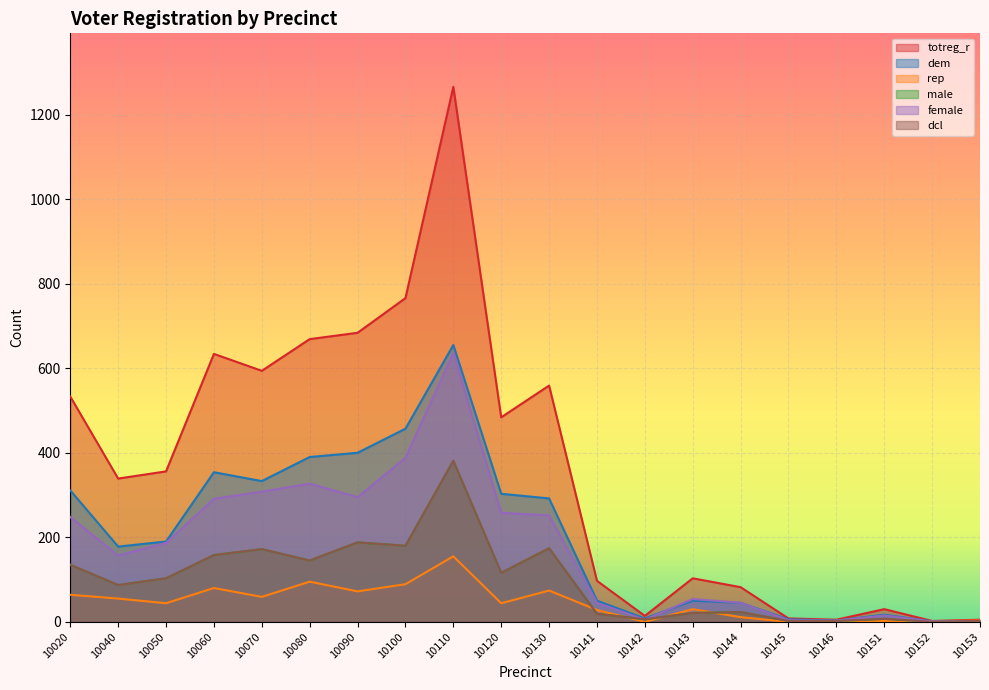

Reading right to left, transcribe all the data shown in this chart.

totreg_r: 10153=5	10152=2	10151=30	10146=5	10145=8	10144=82	10143=103	10142=14	10141=97	10130=559	10120=484	10110=1266	10100=766	10090=684	10080=669	10070=594	10060=634	10050=356	10040=339	10020=533
dem: 10153=0	10152=1	10151=17	10146=3	10145=6	10144=45	10143=50	10142=8	10141=50	10130=292	10120=303	10110=655	10100=457	10090=400	10080=390	10070=333	10060=354	10050=190	10040=178	10020=311
rep: 10153=3	10152=1	10151=2	10146=0	10145=0	10144=11	10143=30	10142=0	10141=28	10130=74	10120=44	10110=155	10100=89	10090=72	10080=95	10070=59	10060=80	10050=44	10040=55	10020=64
male: 10153=2	10152=0	10151=7	10146=2	10145=2	10144=23	10143=21	10142=6	10141=19	10130=174	10120=116	10110=381	10100=180	10090=188	10080=145	10070=172	10060=158	10050=103	10040=87	10020=135
female: 10153=2	10152=1	10151=15	10146=3	10145=4	10144=45	10143=54	10142=5	10141=45	10130=252	10120=258	10110=636	10100=388	10090=295	10080=327	10070=308	10060=291	10050=187	10040=157	10020=248
dcl: 10153=2	10152=0	10151=7	10146=2	10145=2	10144=23	10143=21	10142=6	10141=19	10130=174	10120=116	10110=381	10100=180	10090=188	10080=145	10070=172	10060=158	10050=103	10040=87	10020=135